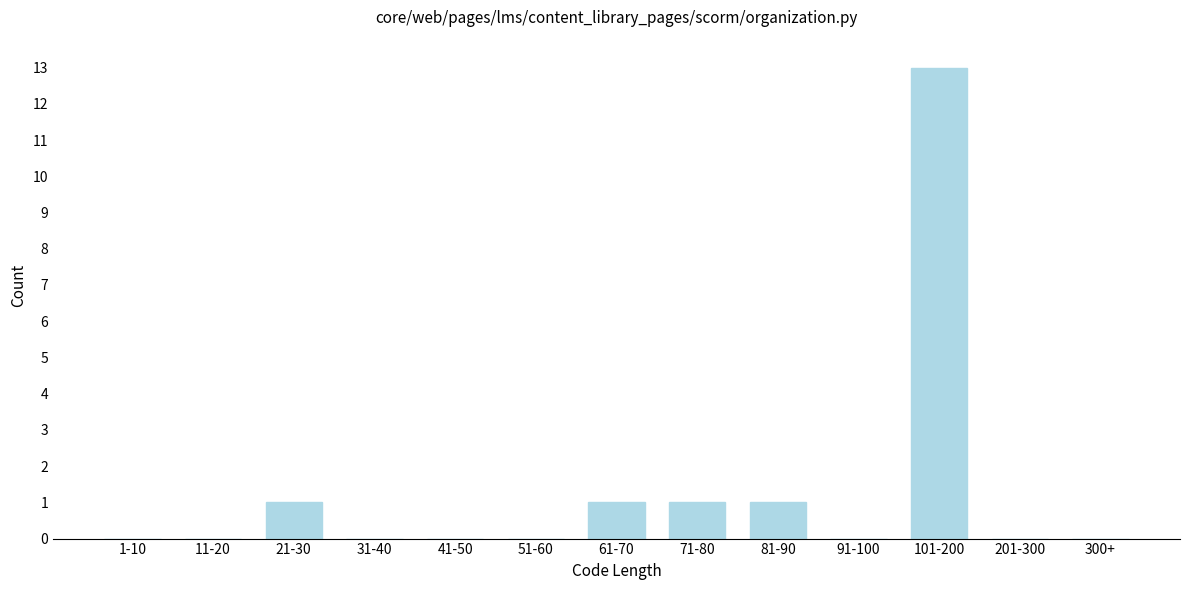

Reading left to right, transcribe all the data shown in this chart.

1-10=0	11-20=0	21-30=1	31-40=0	41-50=0	51-60=0	61-70=1	71-80=1	81-90=1	91-100=0	101-200=13	201-300=0	300+=0